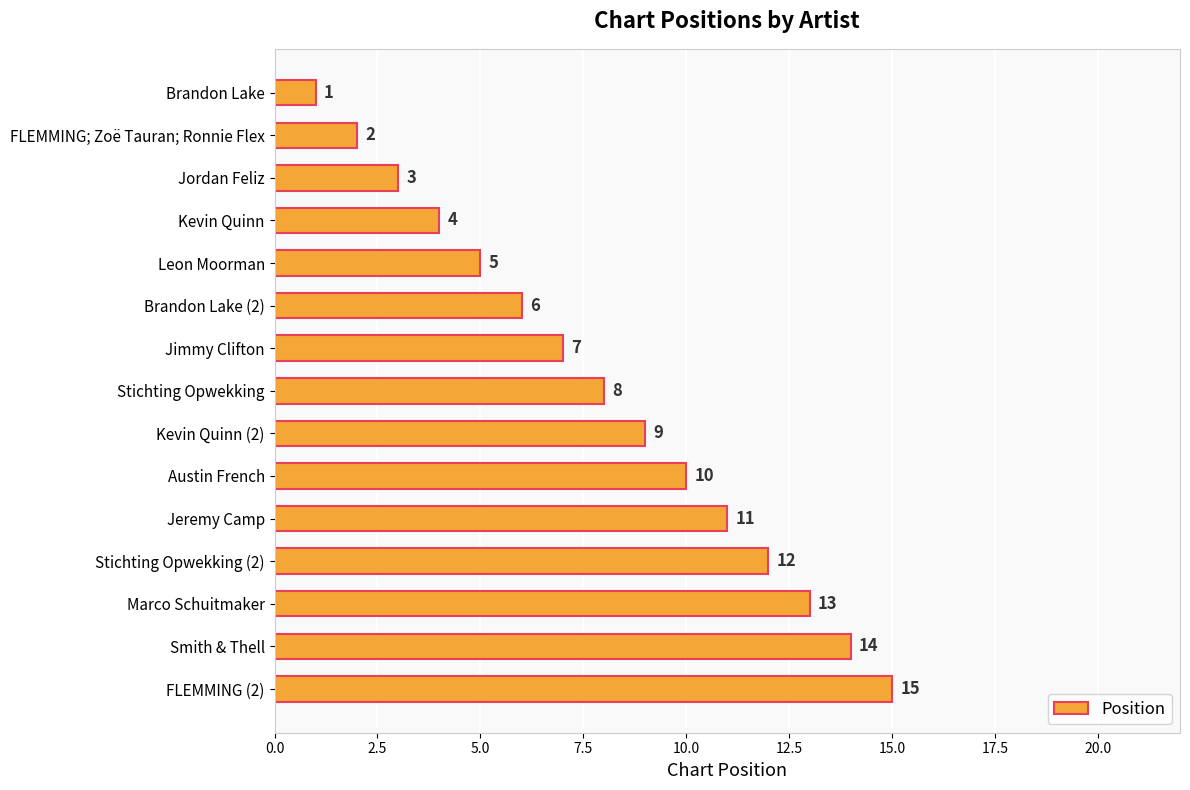

Rank the categories by value from highest to lowest.

FLEMMING (2), Smith & Thell, Marco Schuitmaker, Stichting Opwekking (2), Jeremy Camp, Austin French, Kevin Quinn (2), Stichting Opwekking, Jimmy Clifton, Brandon Lake (2), Leon Moorman, Kevin Quinn, Jordan Feliz, FLEMMING; Zoë Tauran; Ronnie Flex, Brandon Lake